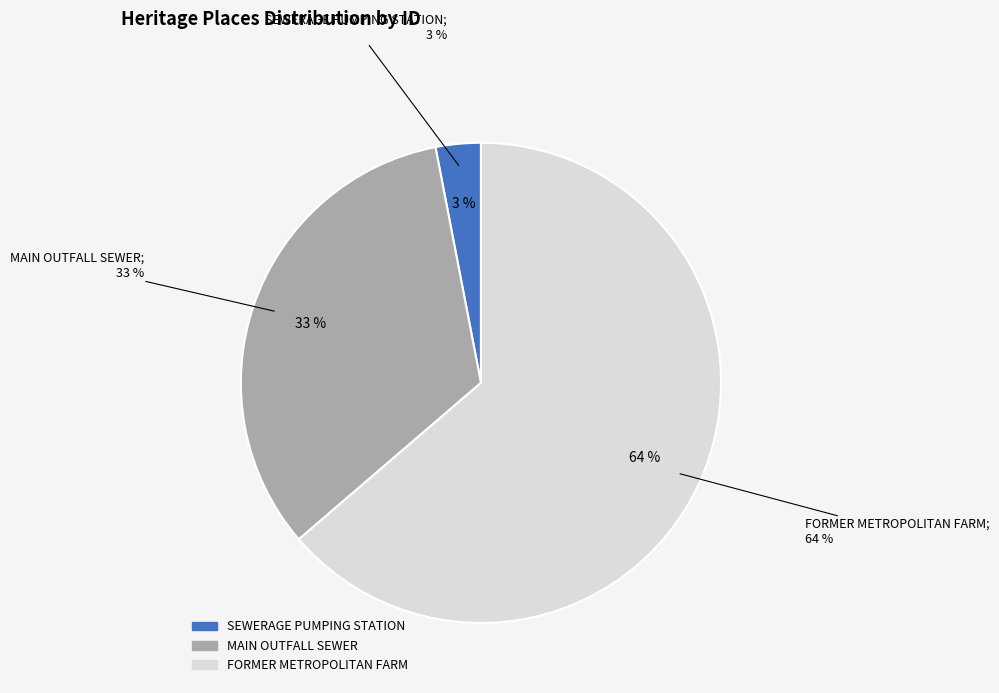

How much of the chart is everything except SEWERAGE PUMPING STATION?

97.0%